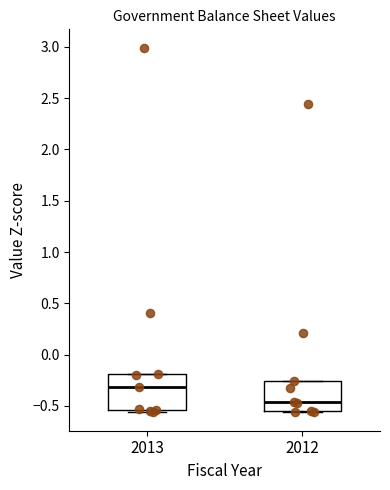

Reading left to right, read every box against the y-axis: the position of its median line, the range the box covers, and the ends of its whiskers. The values are not printed on the chart, so give them approximately, as read against the axis.

2013: median -0.30, box -0.55 to -0.20, whiskers -0.55 (just below the box's lower edge) to -0.20
2012: median -0.45, box -0.55 to -0.25, whiskers -0.55 to -0.25